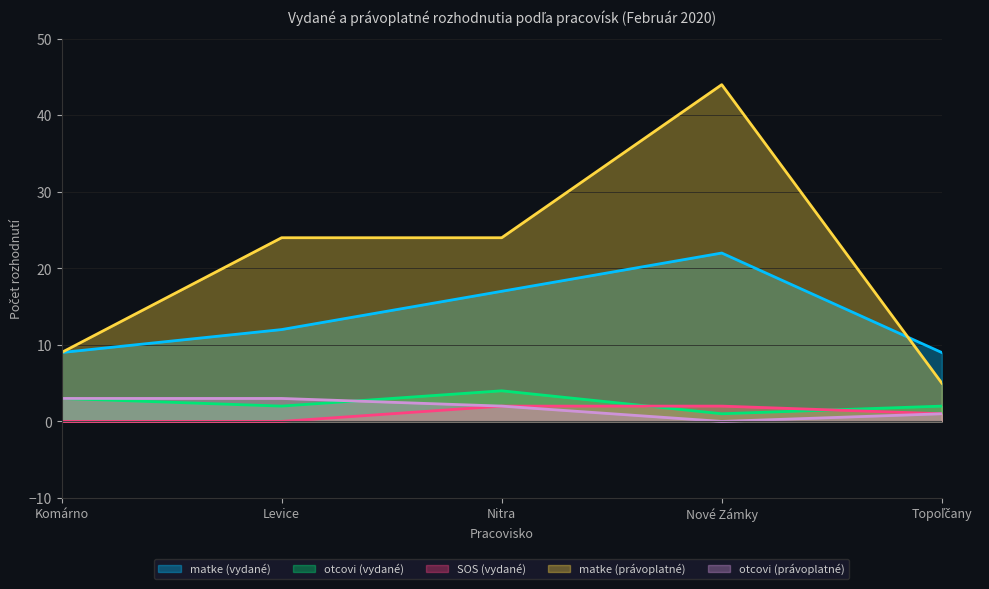

How many data points in matke (právoplatné) are above 24?

1